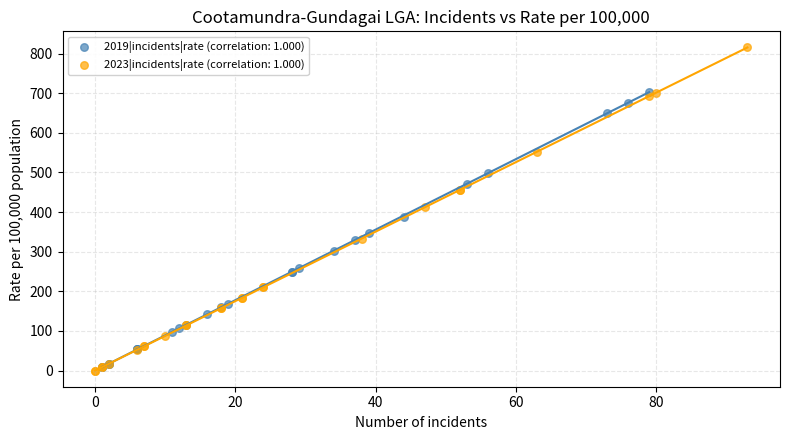

Which series contains the highest Y value?

2023|incidents|rate (correlation: 1.000)